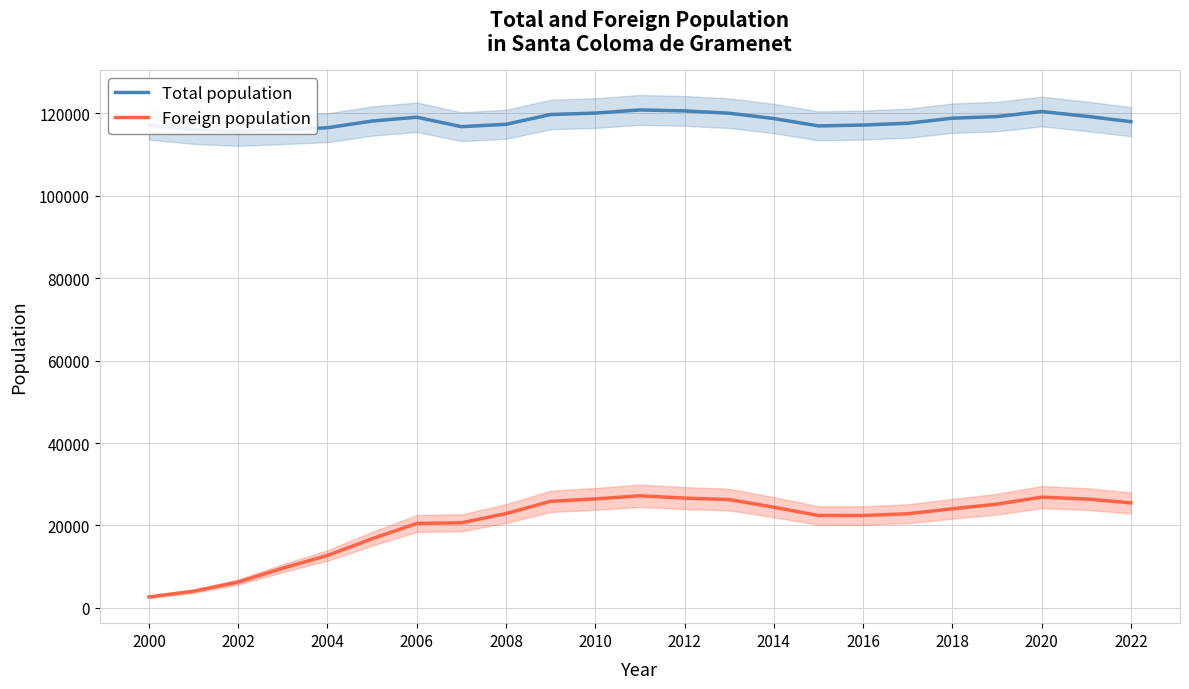

How many values in the Total population series exceed 118129?

11